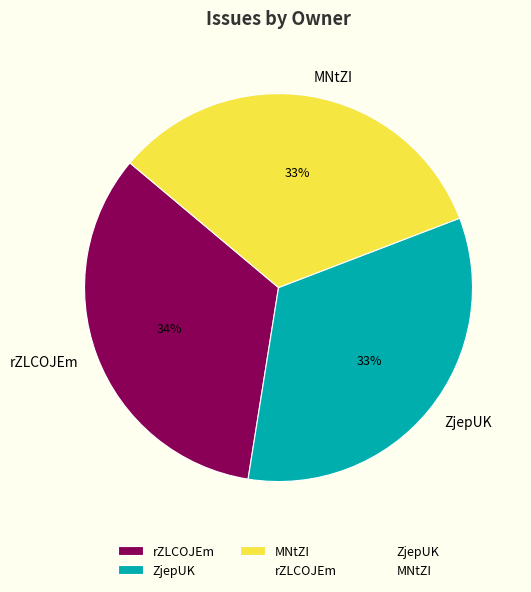

Do ZjepUK and rZLCOJEm together represent more than half of the pie?

Yes